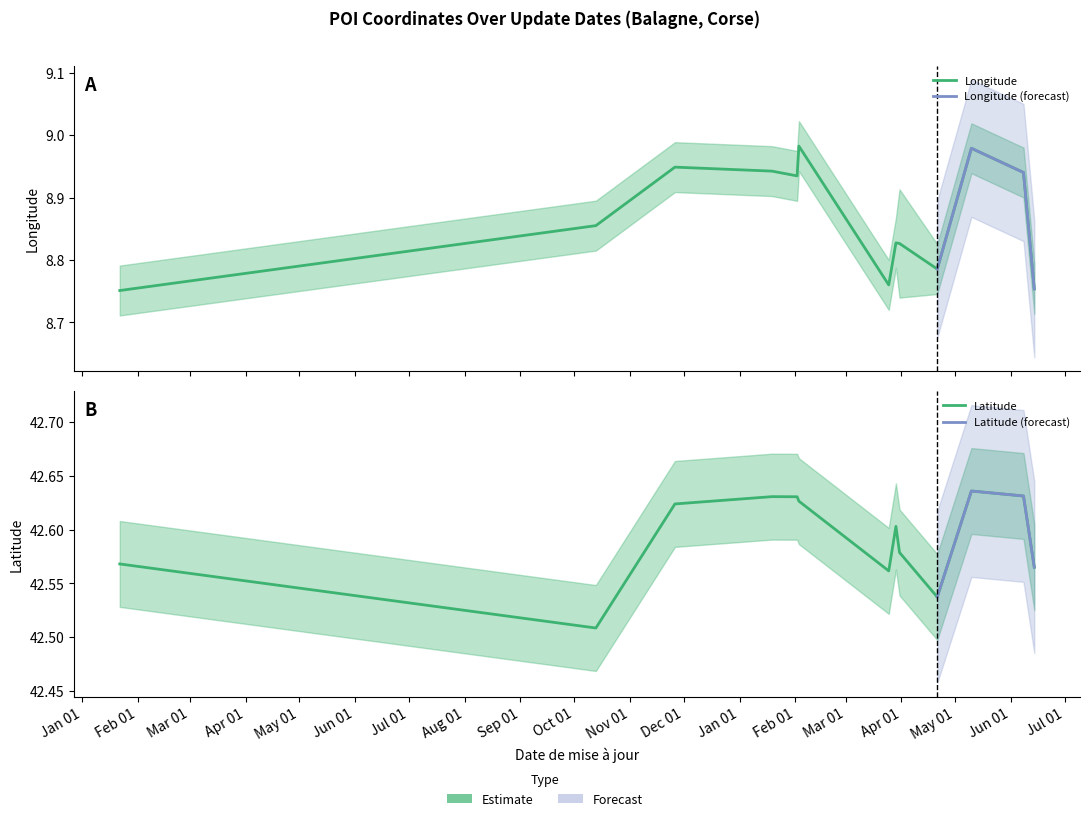

Which series has the widest spread of values?

Longitude